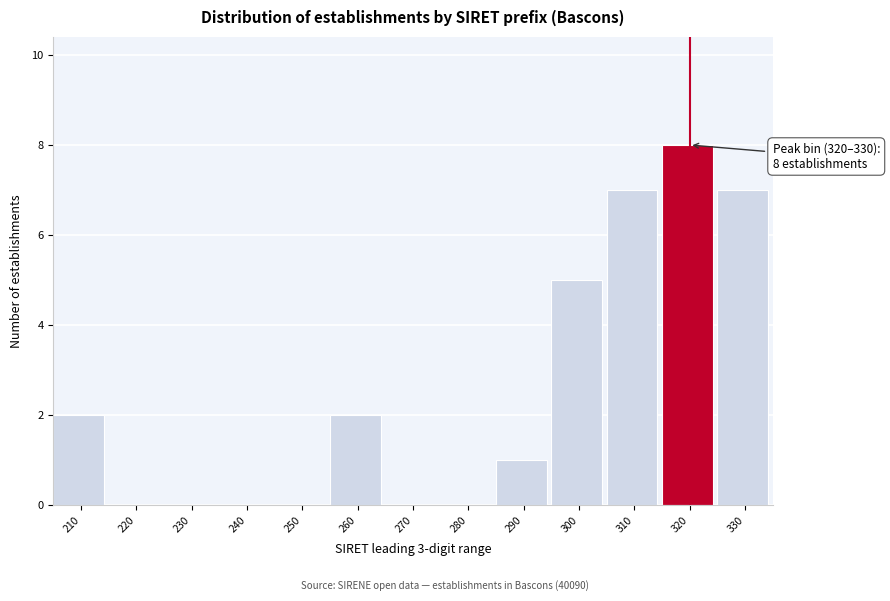

Reading left to right, what are all the values shown in this chart?

210=2	220=0	230=0	240=0	250=0	260=2	270=0	280=0	290=1	300=5	310=7	320=8	330=7